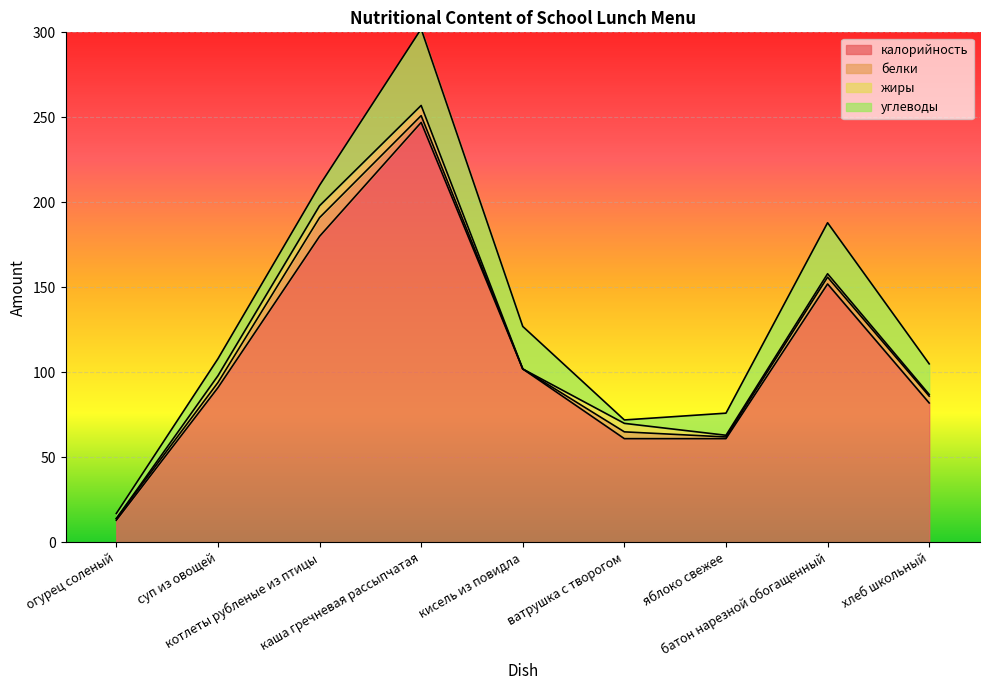

Rank the series by their maximum value, from highest to lowest.

калорийность, углеводы, белки, жиры